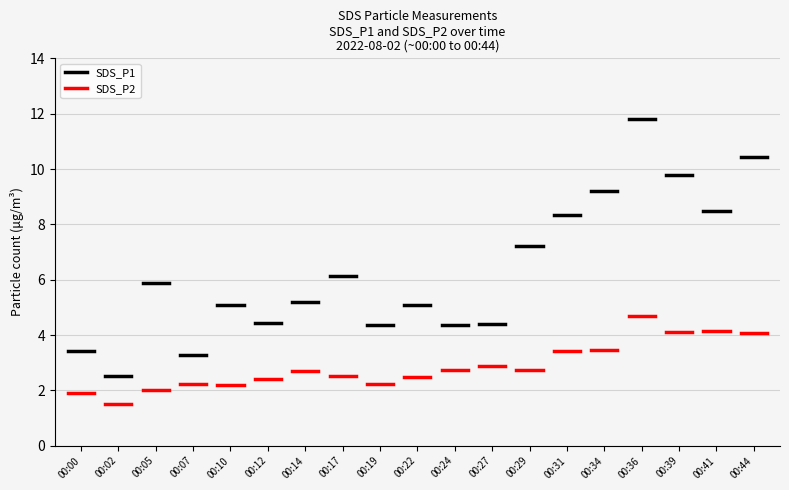

Is this an area chart (filled region under the line)?

No